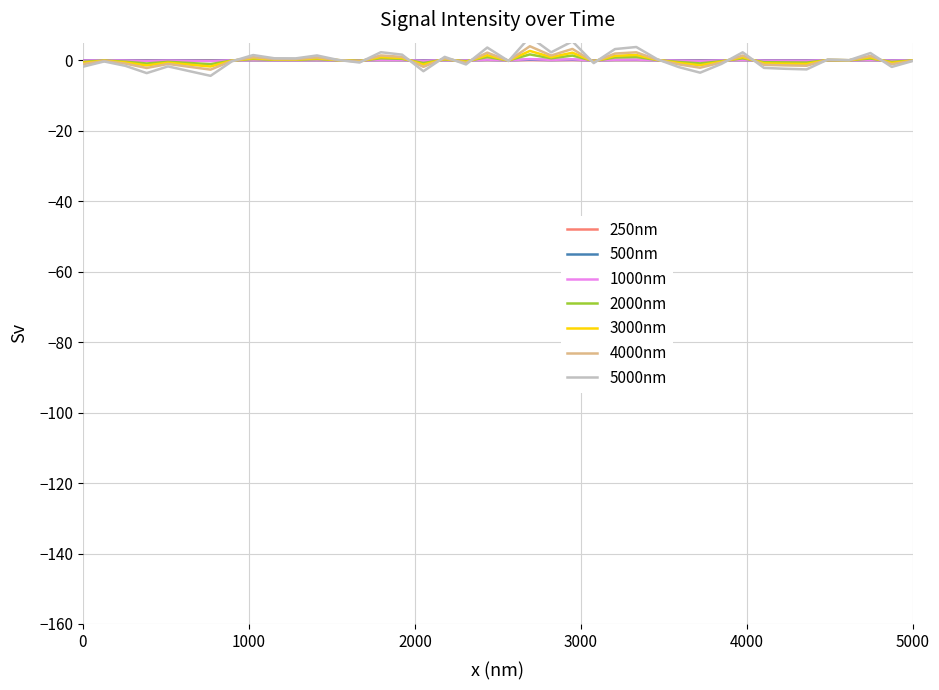

What is the minimum value shown in the chart?

-4.4